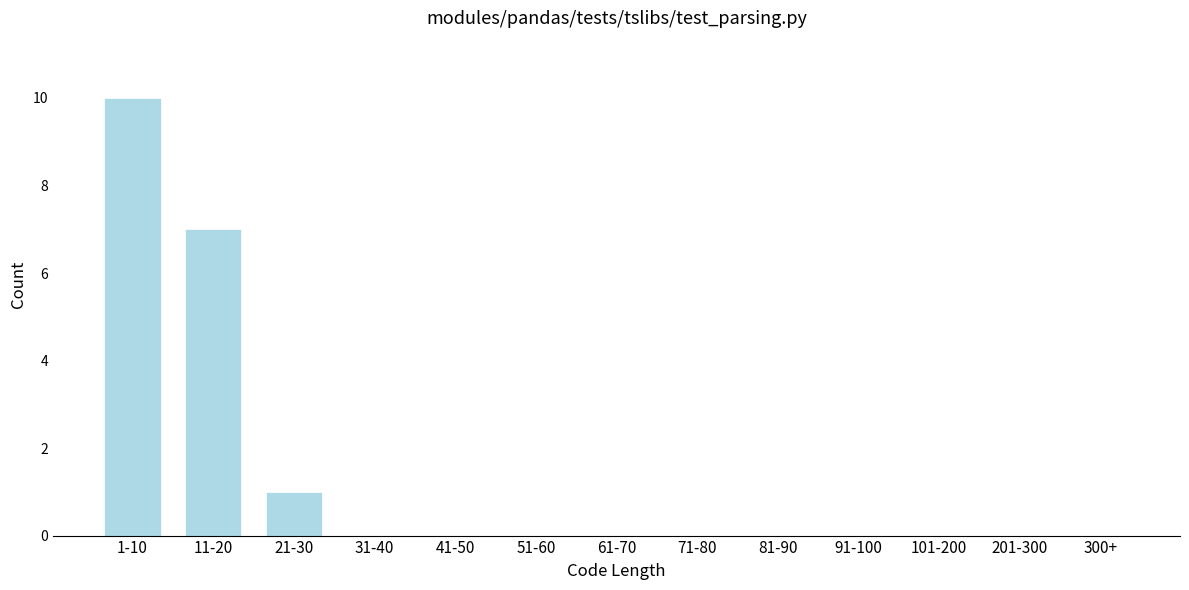

Reading left to right, list all the values displayed in this chart.

1-10=10	11-20=7	21-30=1	31-40=0	41-50=0	51-60=0	61-70=0	71-80=0	81-90=0	91-100=0	101-200=0	201-300=0	300+=0